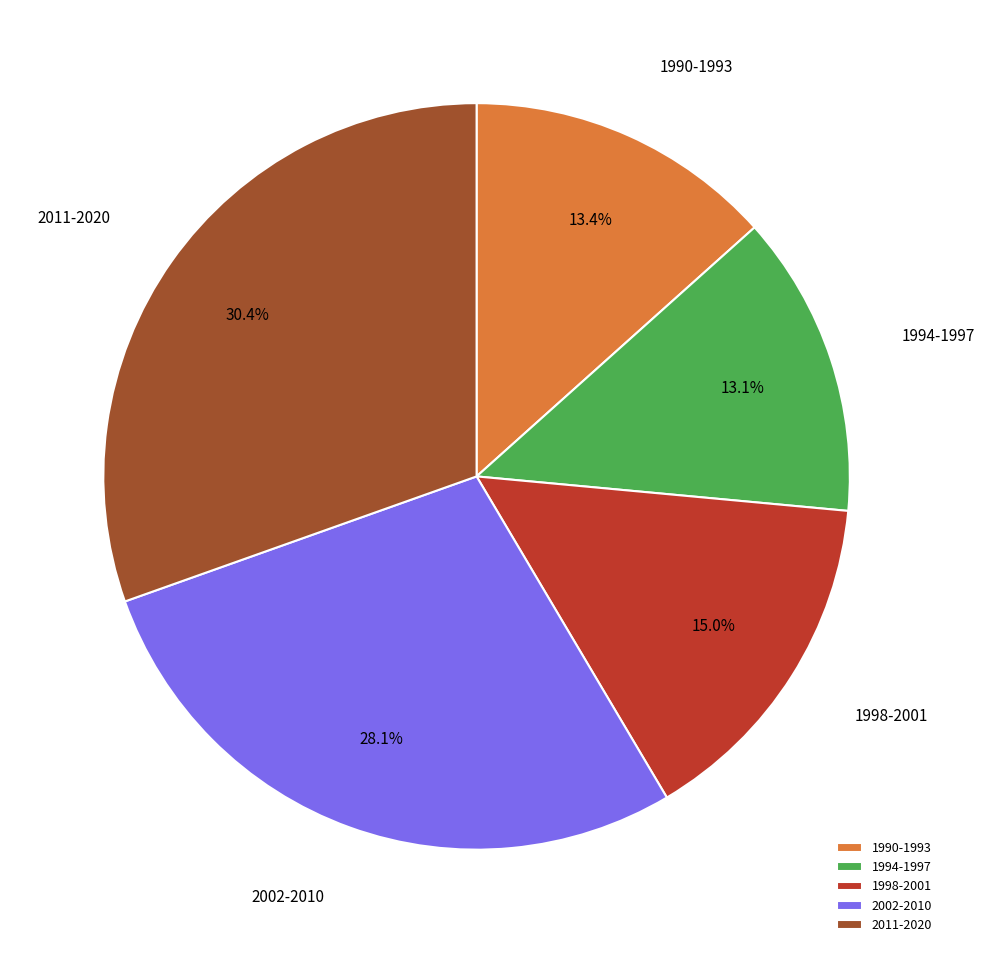

Between 2002-2010 and 1994-1997, which is larger?

2002-2010